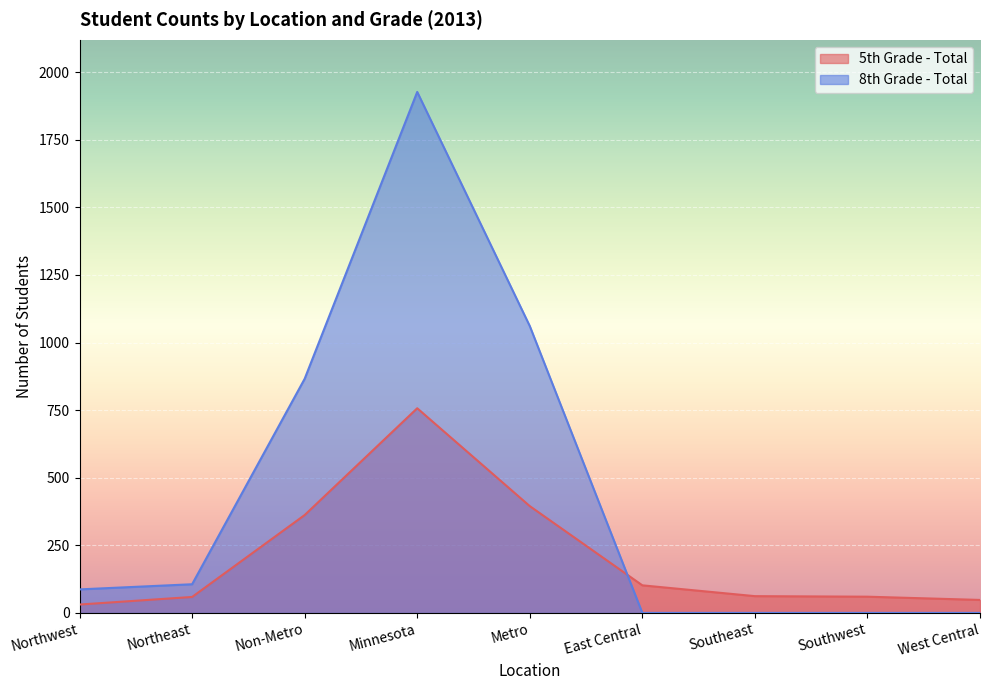

Reading left to right, what are all the values shown in this chart?

5th Grade - Total: 31	59	362	757	395	102	62	60	48
8th Grade - Total: 87	106	866	1927	1061	0	0	0	0